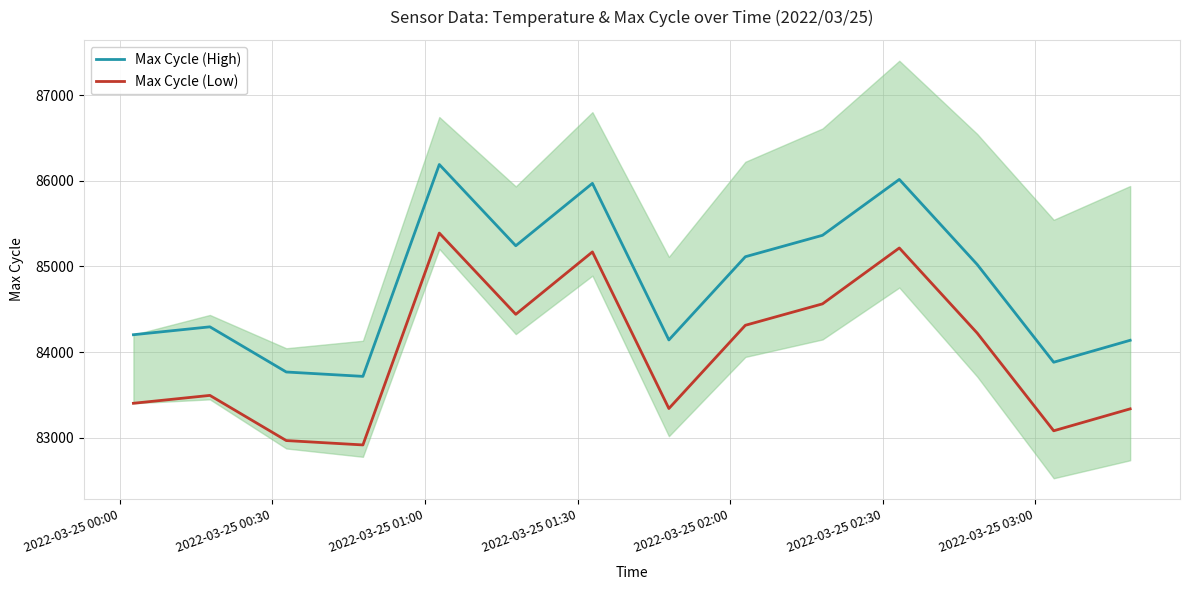

True or false: Max Cycle (Low) and Max Cycle (High) cross at least once.

False